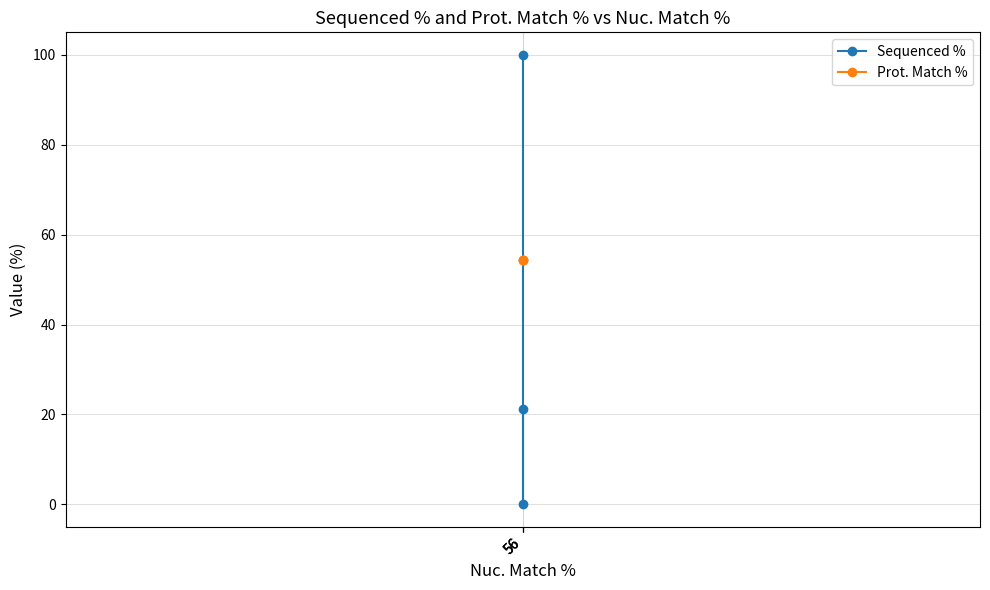

List the series in order of their overall mean, lowest first.

Sequenced %, Prot. Match %